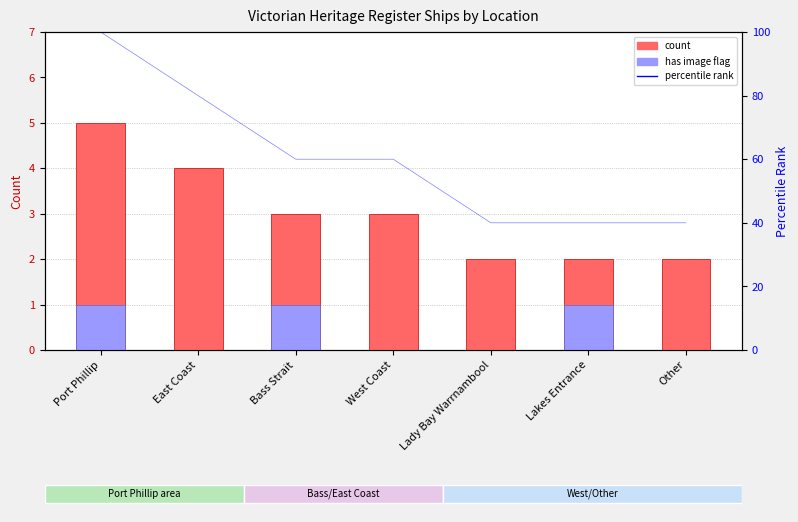

The percentile rank series shows 60 at Bass Strait. True or false?

True